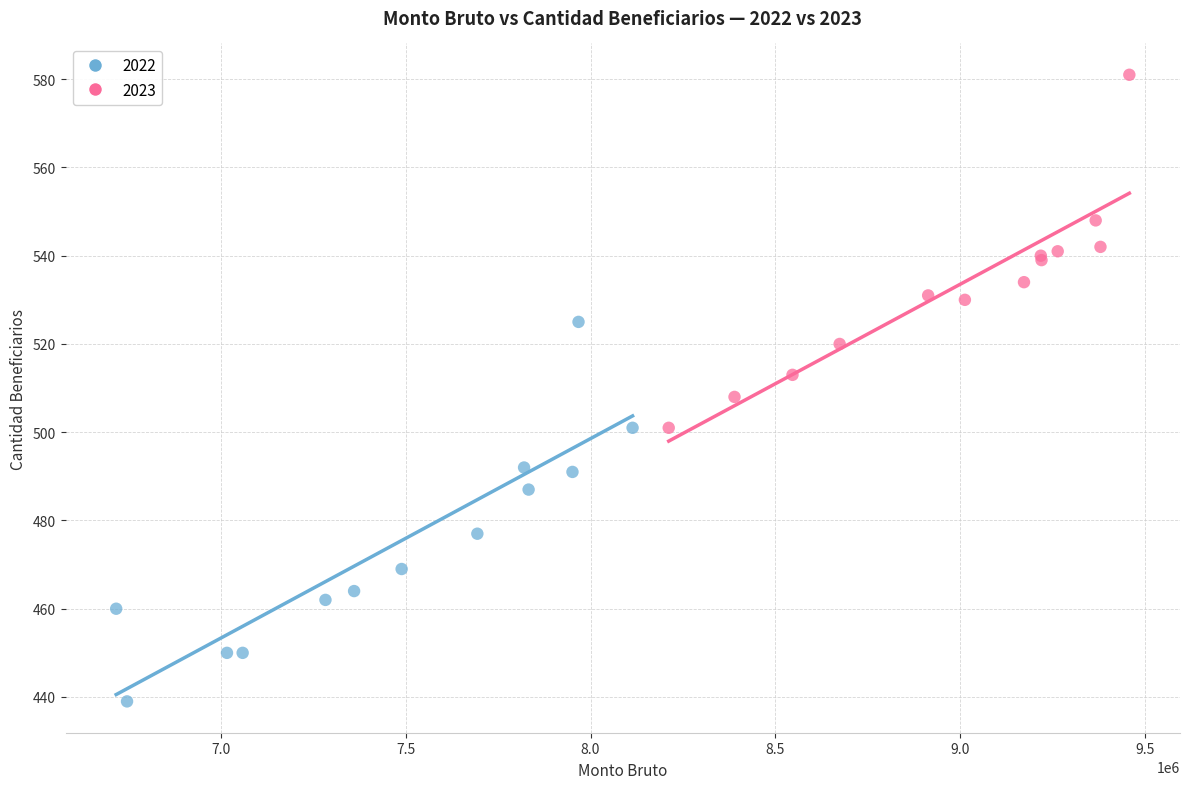

Which series has the widest spread of Y values?

2022